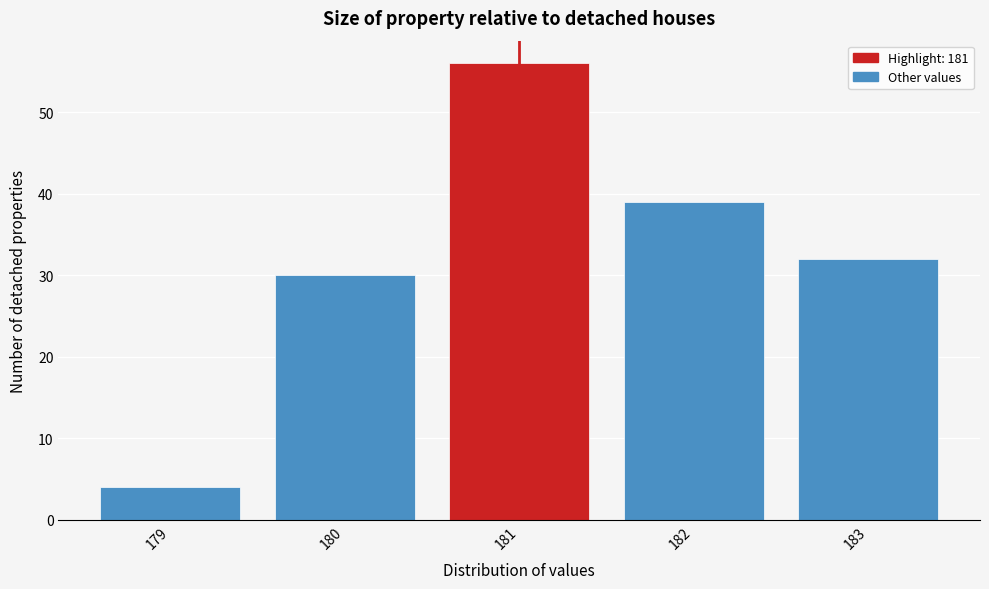

Reading left to right, transcribe this chart: for each bar, give the range it covers on the x-axis and its height. The values are not printed on the chart, so give them approximately, as read against the axis.

178.5 to 179.5: 4
179.5 to 180.5: 30
180.5 to 181.5: 56
181.5 to 182.5: 39
182.5 to 183.5: 32